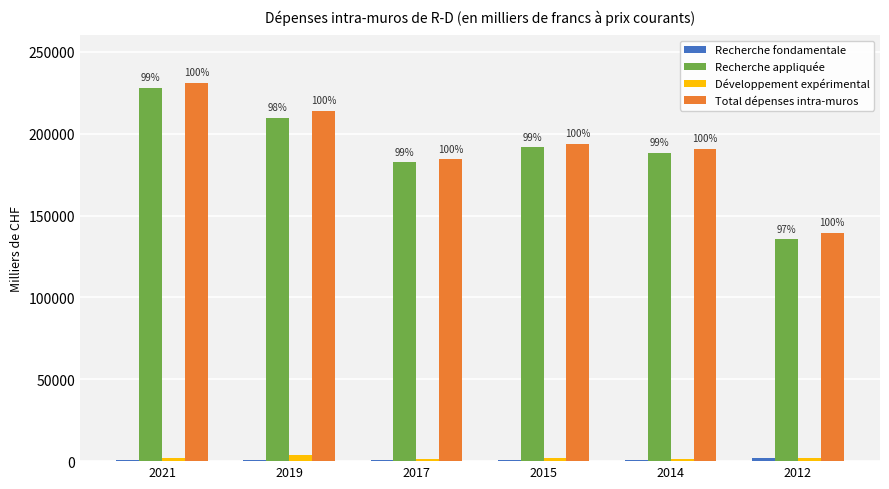

Does the chart contain stacked bars?

No